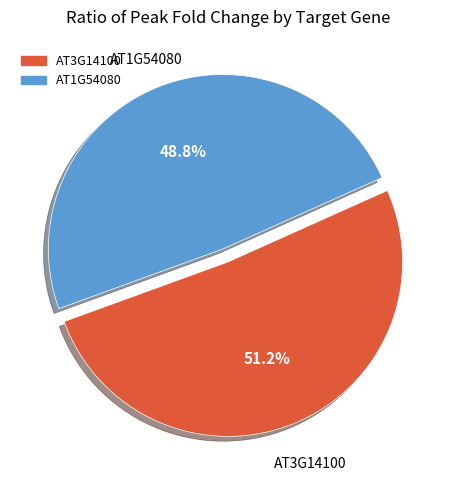

To the nearest percent, what percentage of the pie is AT1G54080?

49%